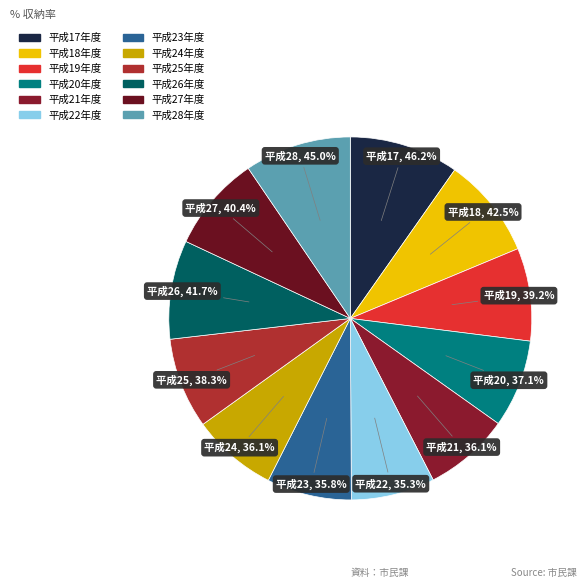

Approximately how many times larger is the value at 平成27年度 compared to 平成25年度?

1.1